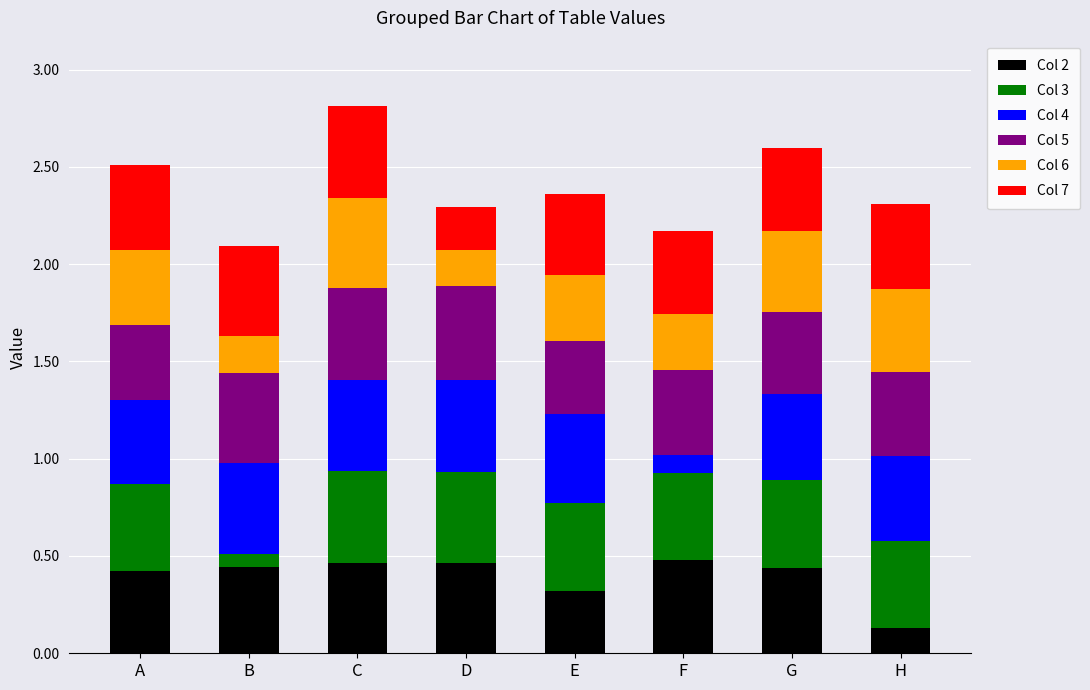

What is the total value across all series at H?

2.3